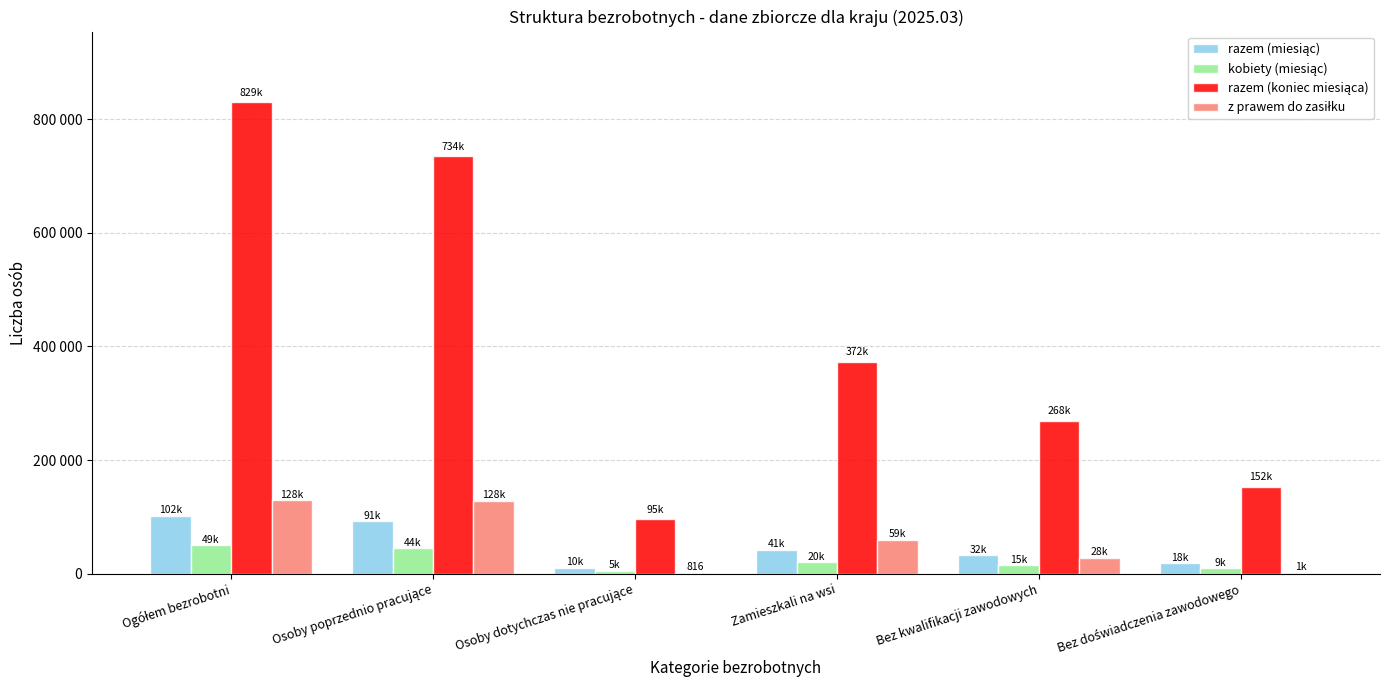

What is the total value across all series at Bez doświadczenia zawodowego?

181628